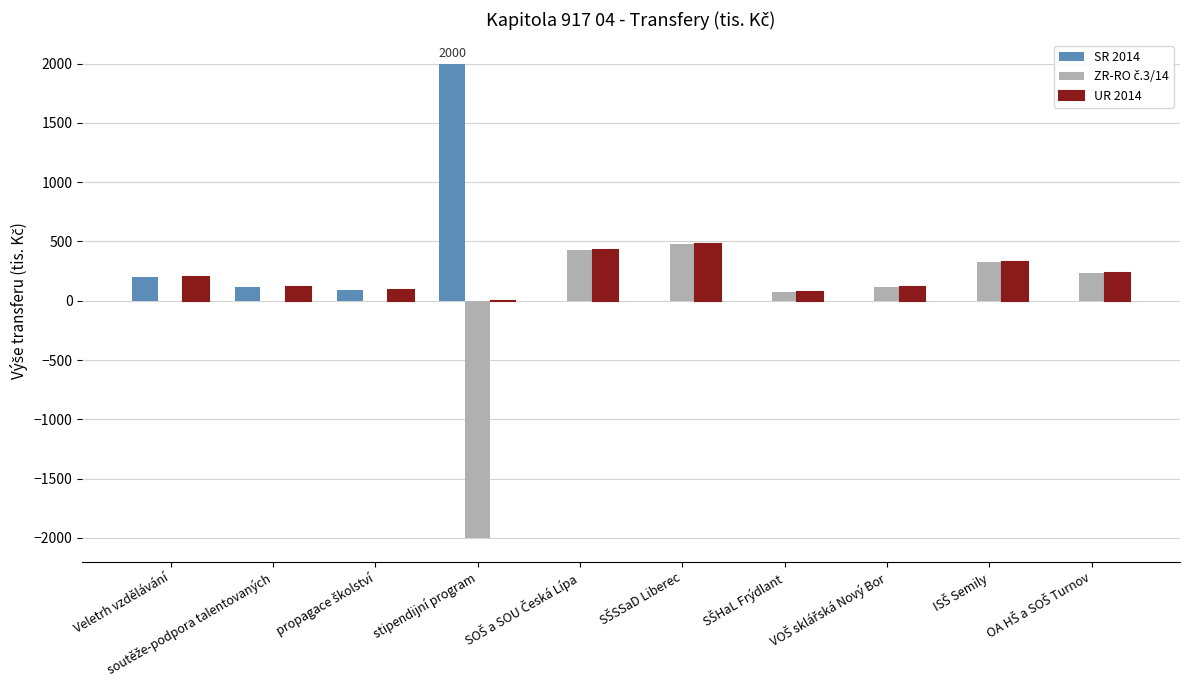

What is the greatest value displayed?

2000